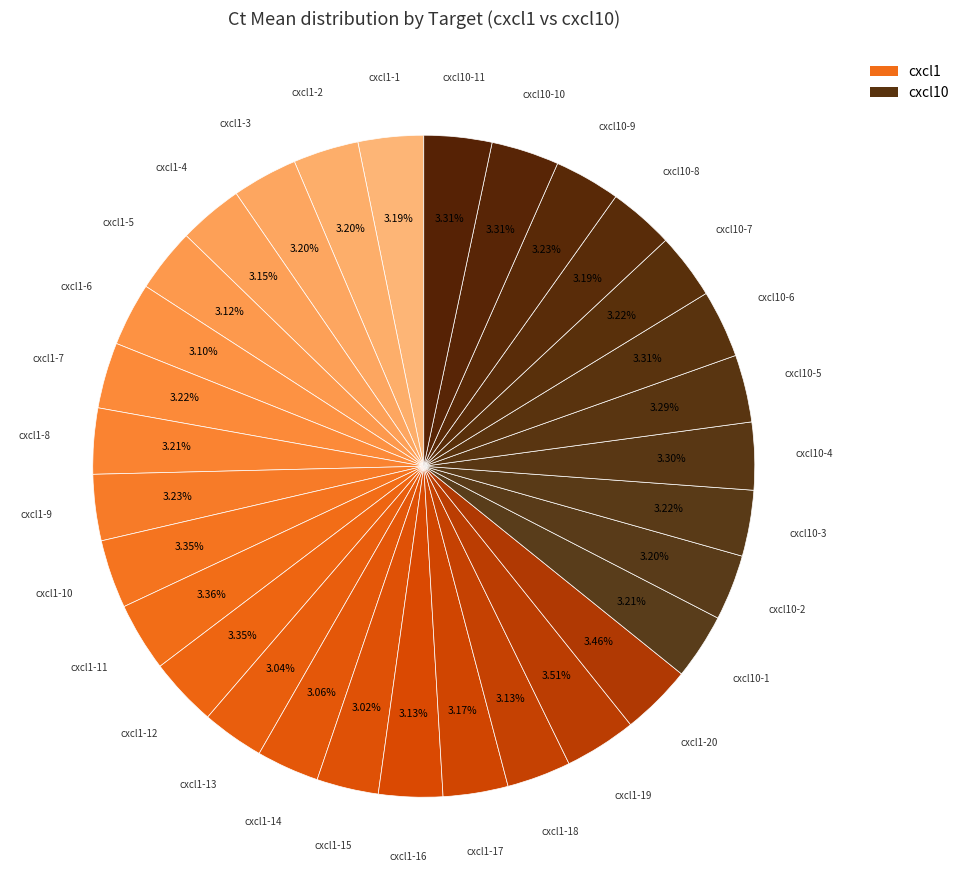

How many segments does this pie chart have?

31